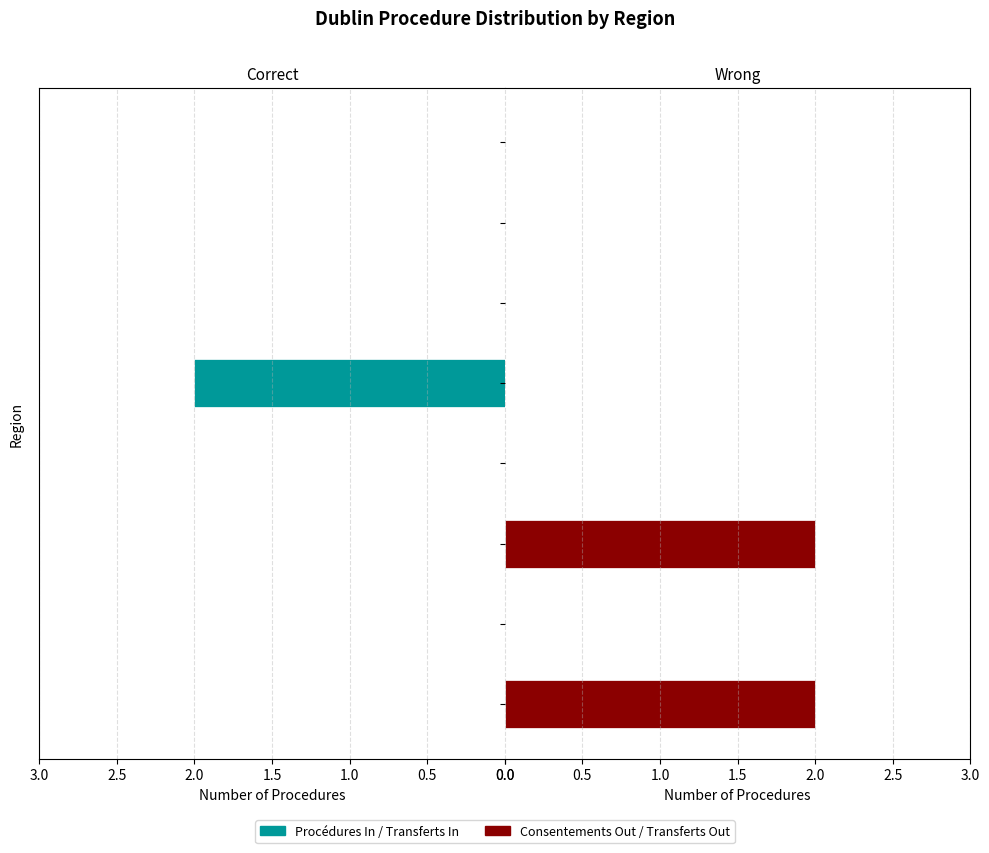

What are all the series names shown in the legend?

Procédures In / Transferts In, Consentements Out / Transferts Out